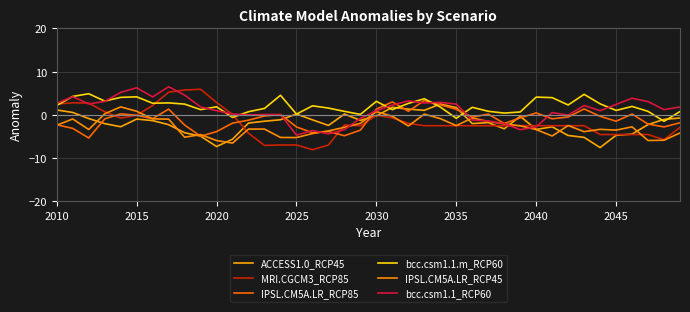

At how many categories does at least one series exceed -2?

40